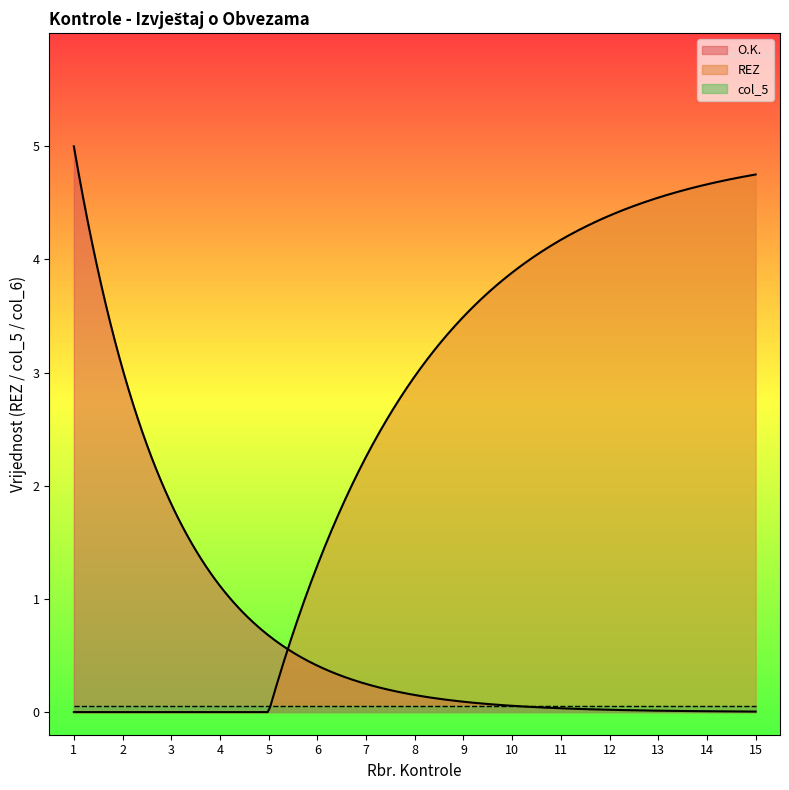

What is the maximum value shown in the chart?

5.0